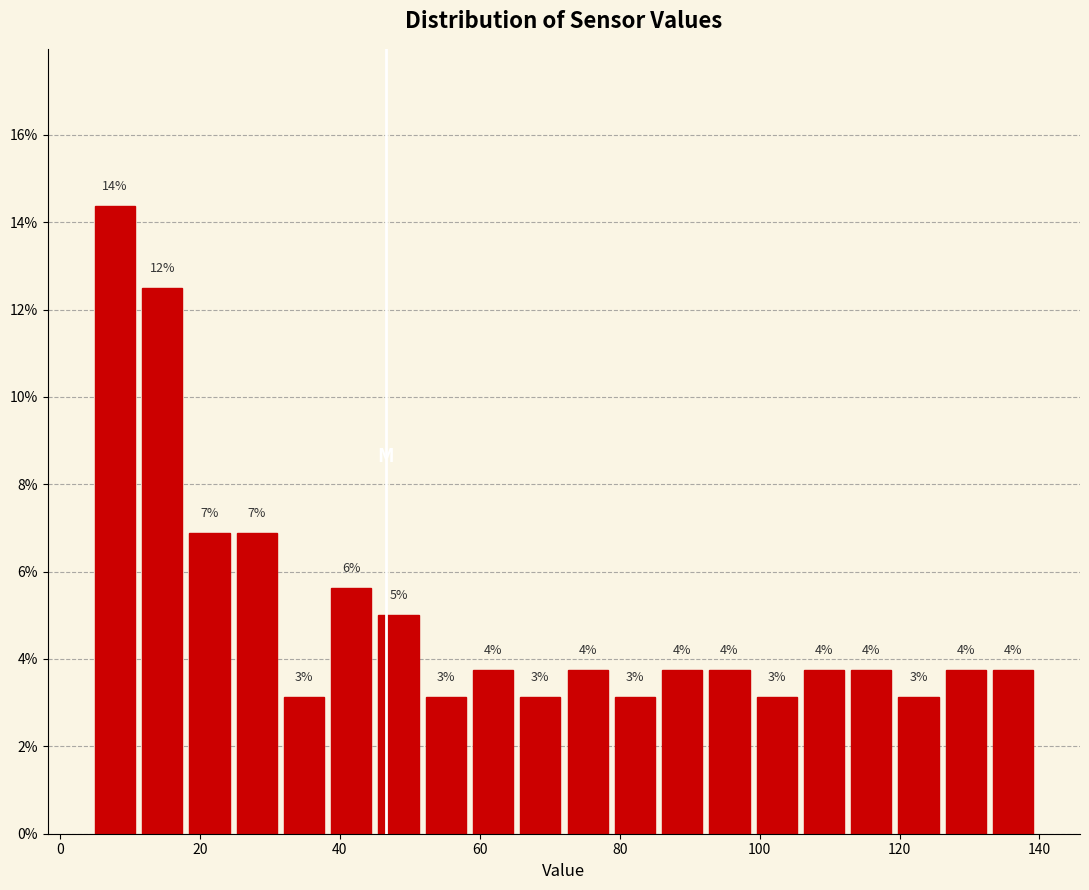

Read against the x-axis, roughly where is the centre of the tallest bar?

8